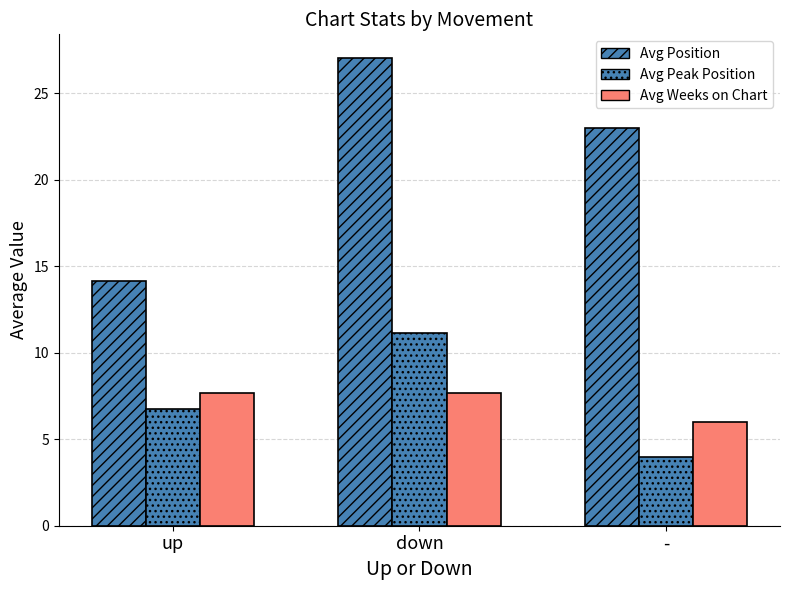

How many bars are there in each group?

3